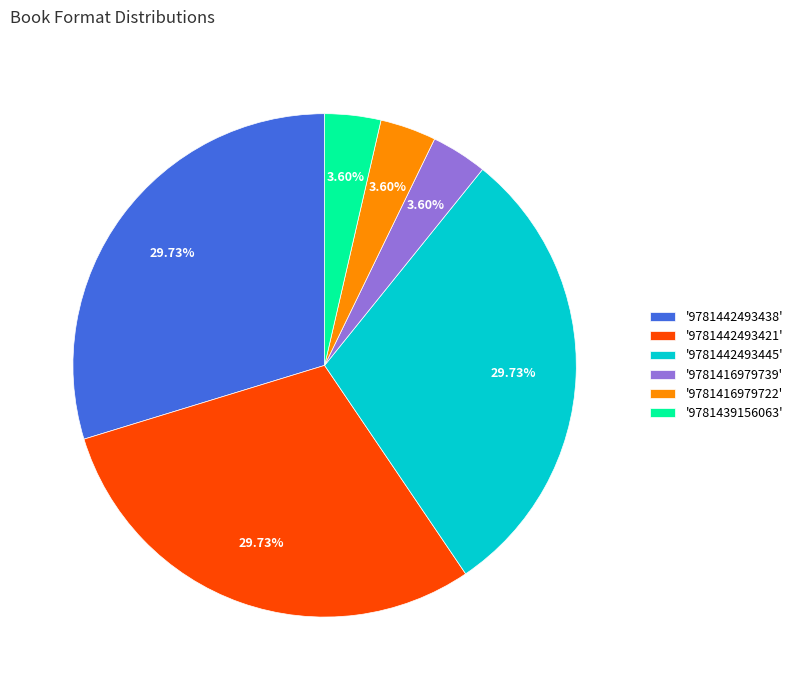

How many slices are in this pie chart?

6